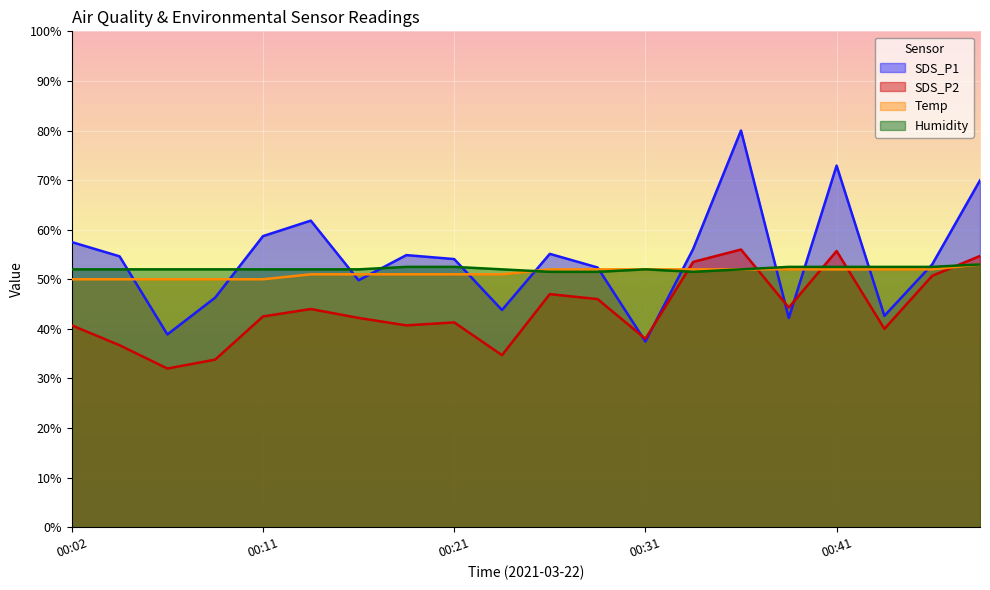

The SDS_P2 series shows 94.1 at 00:41. True or false?

False